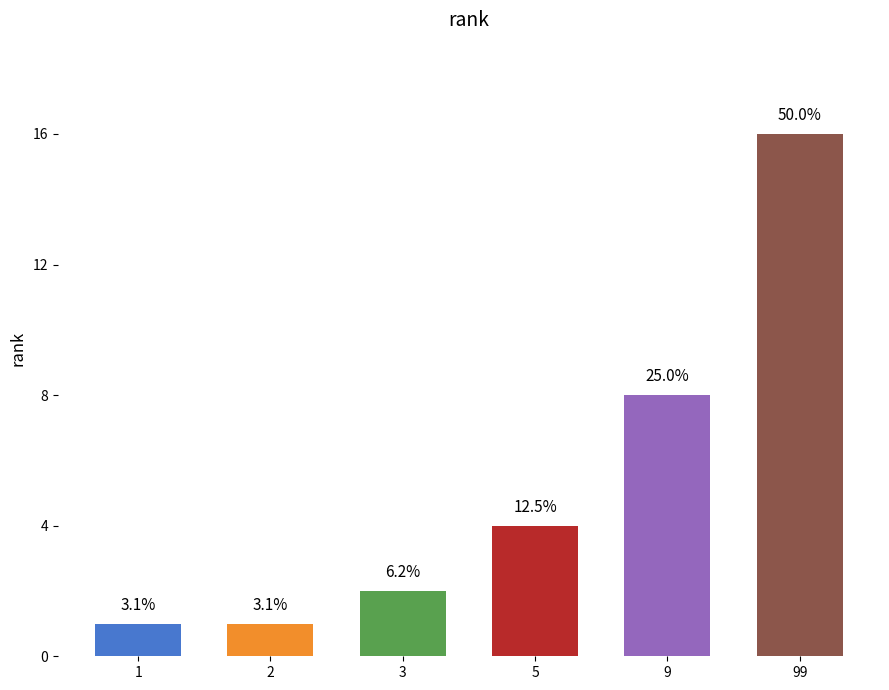

What is the change in value from 3 to 9?

+6